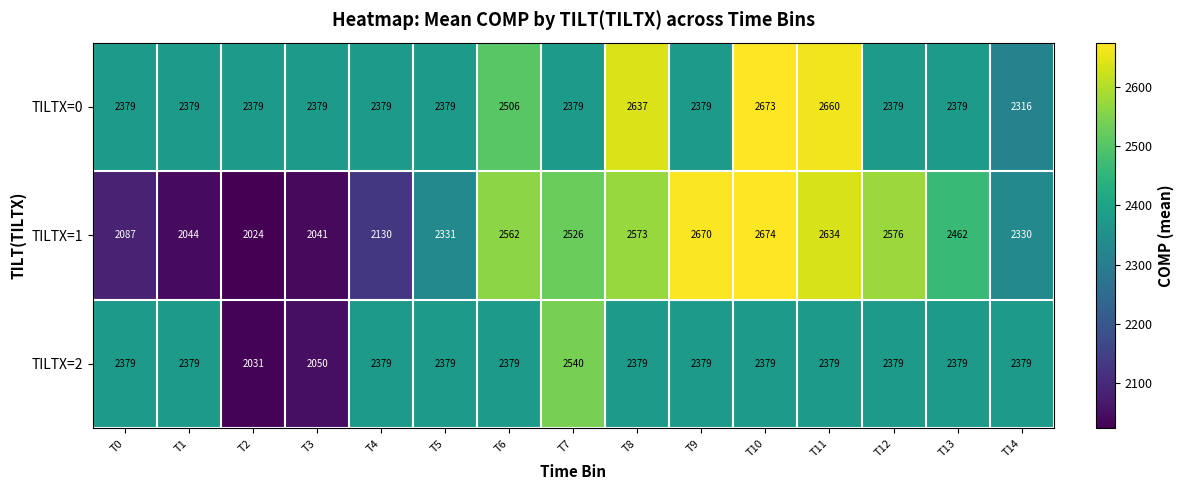

Rank the series by their maximum value, from highest to lowest.

TILTX=1, TILTX=0, TILTX=2